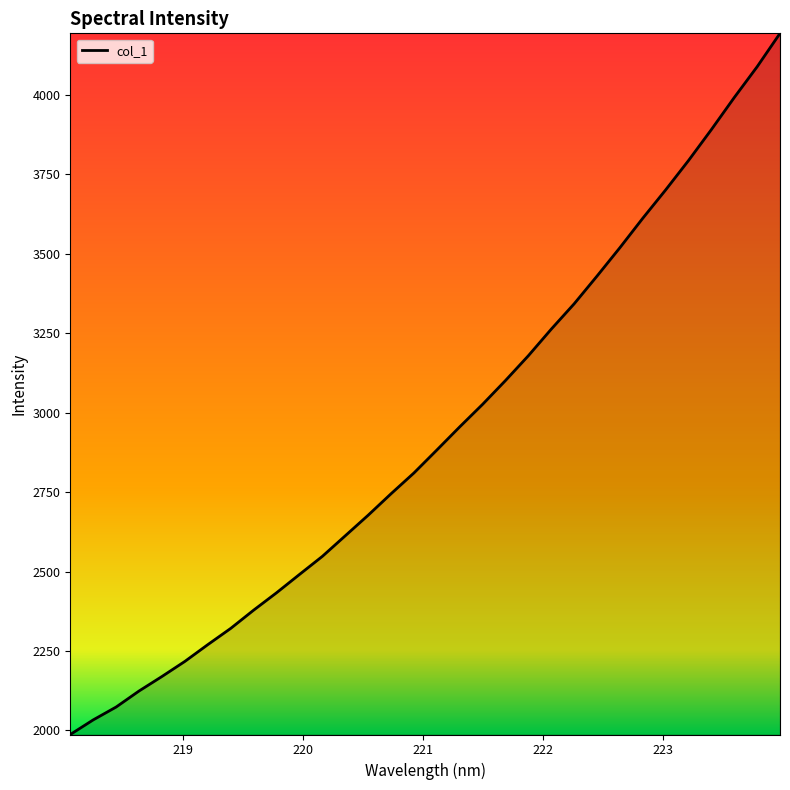

What is the greatest value displayed?

4193.3